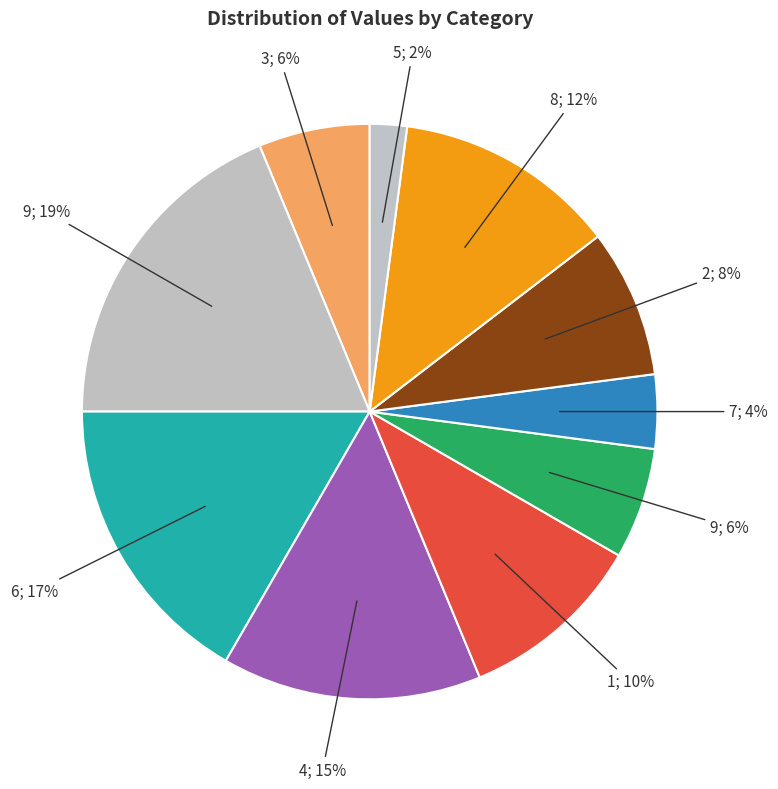

Count the number of slices in the pie.

10